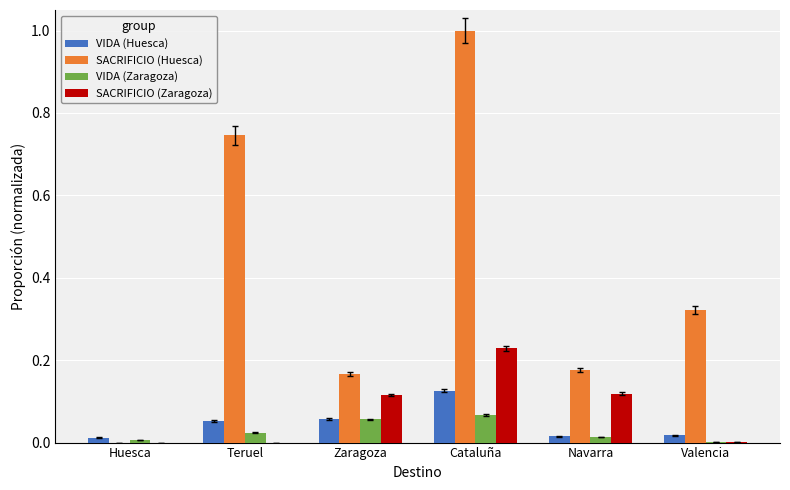

What are all the series names shown in the legend?

VIDA (Huesca), SACRIFICIO (Huesca), VIDA (Zaragoza), SACRIFICIO (Zaragoza)